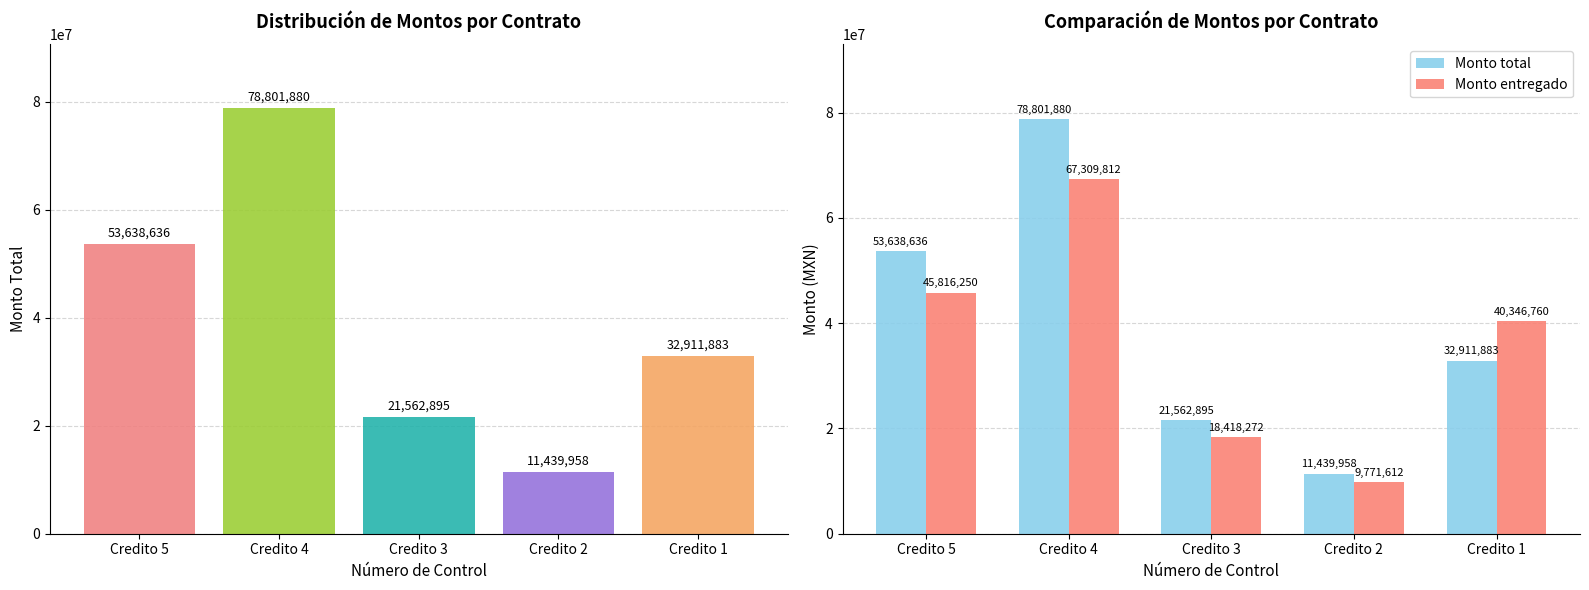

What is the value of the Monto entregado bar at the 2nd from the left?

67309812